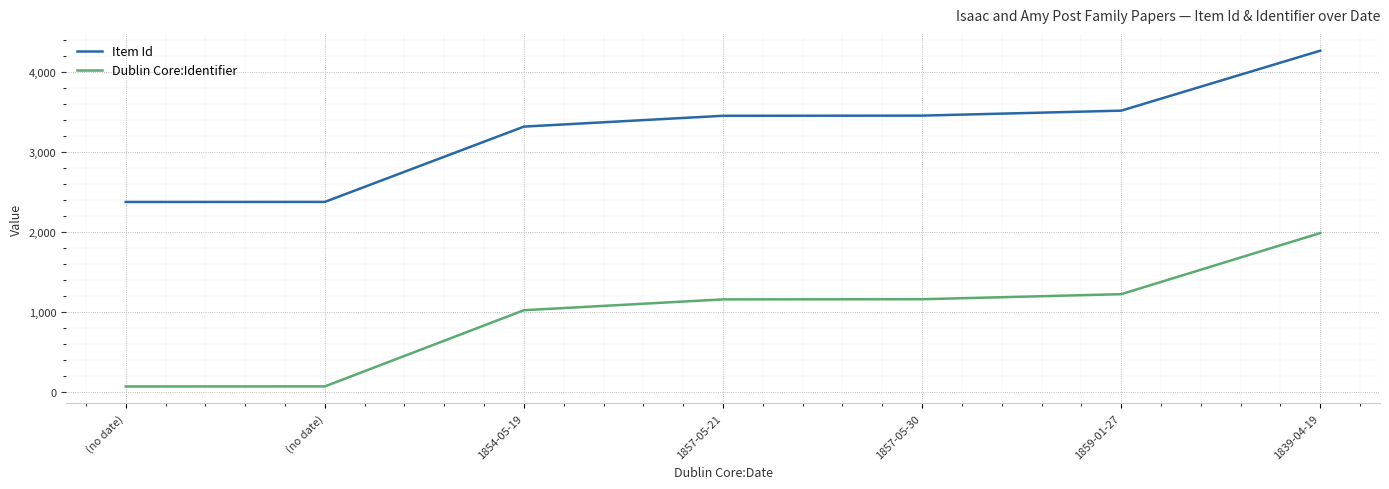

What is the label of the 7th point from the right?

(no date)